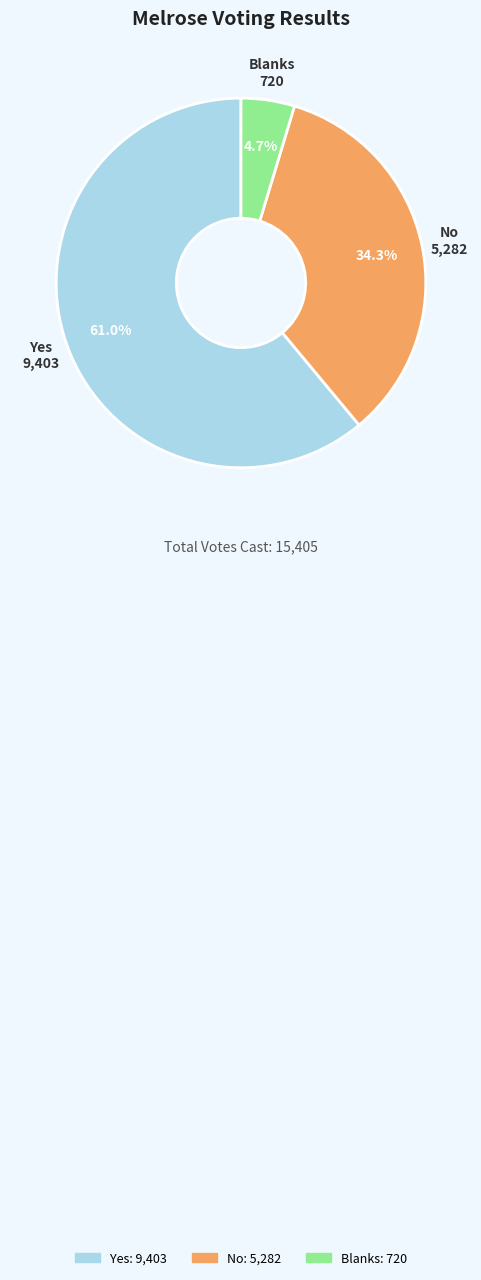

To the nearest percent, what is the combined percentage of No and Yes?

95%